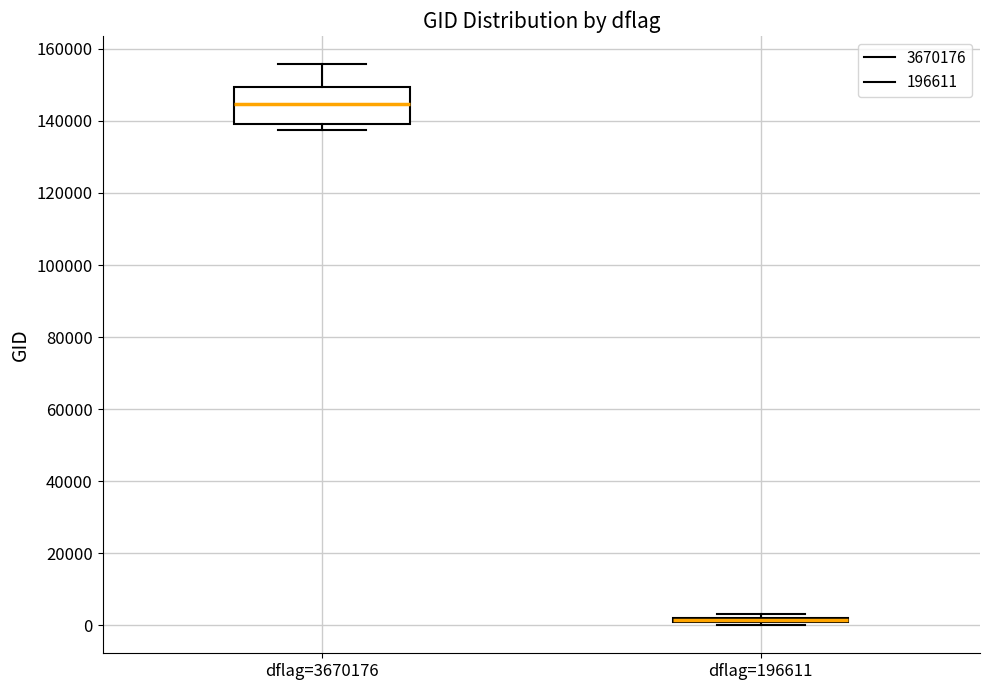

Comparing the boxes themselves (not the whiskers), which one is the tallest?

dflag=3670176